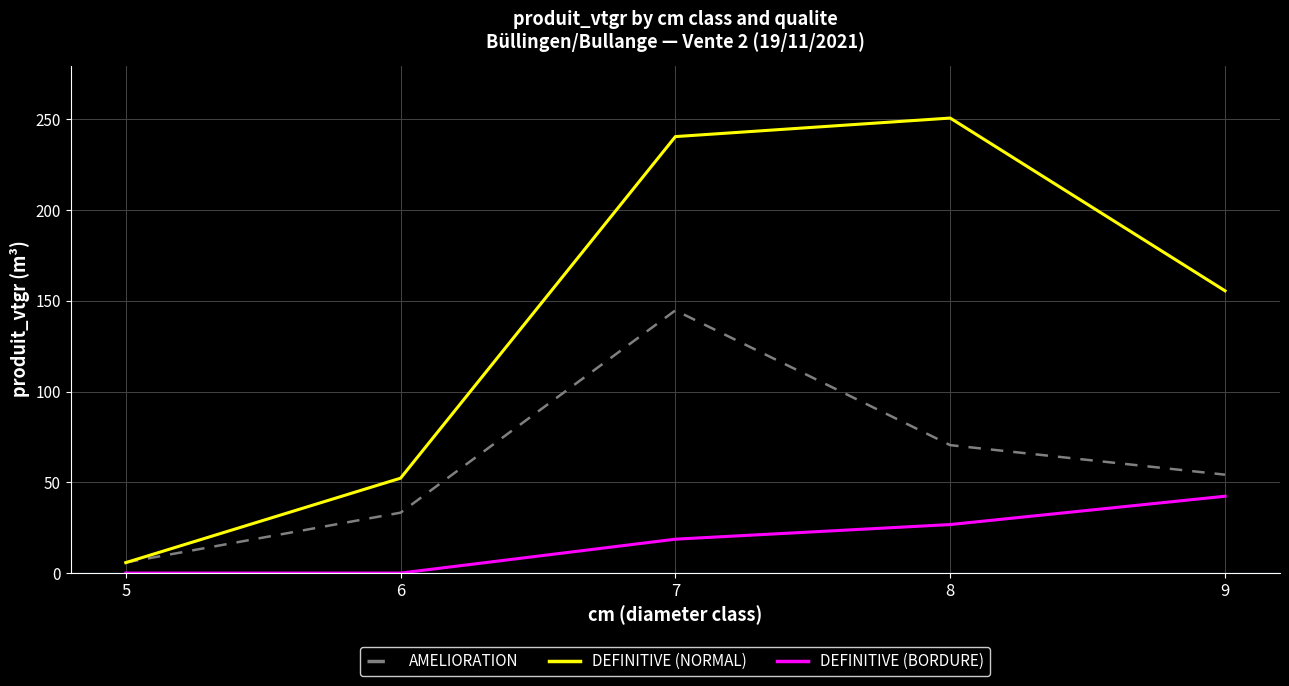

Which series has the widest spread of values?

DEFINITIVE (NORMAL)